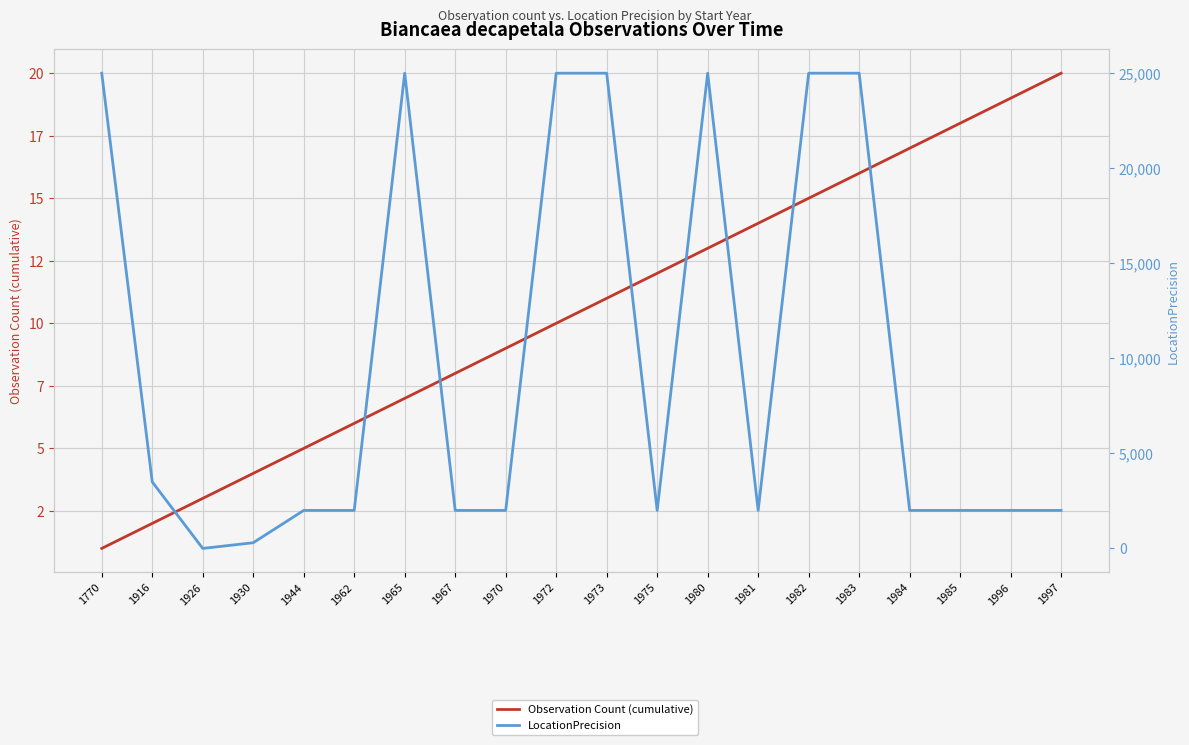

True or false: Observation Count (cumulative) and LocationPrecision intersect in this chart.

True